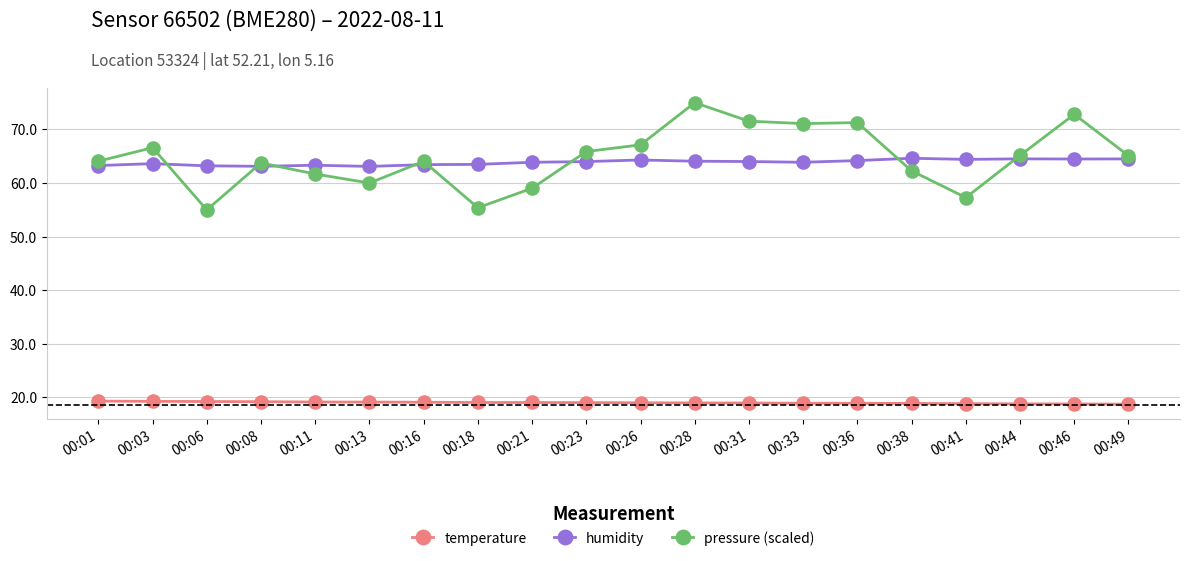

Which series has the widest spread of values?

pressure (scaled)